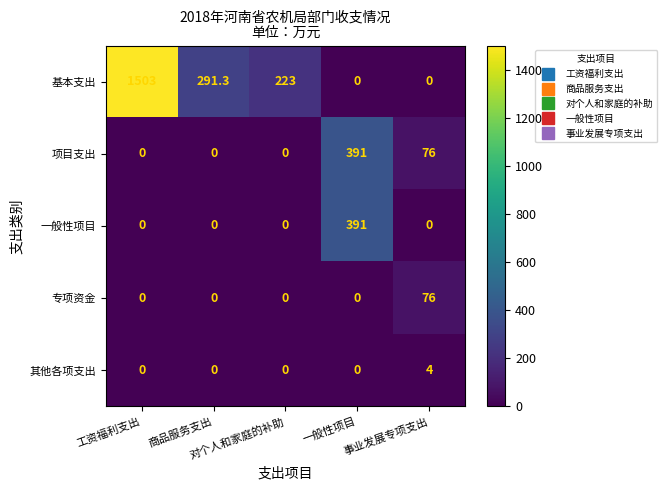

How many 其他各项支出 values are between 0 and 1?

4